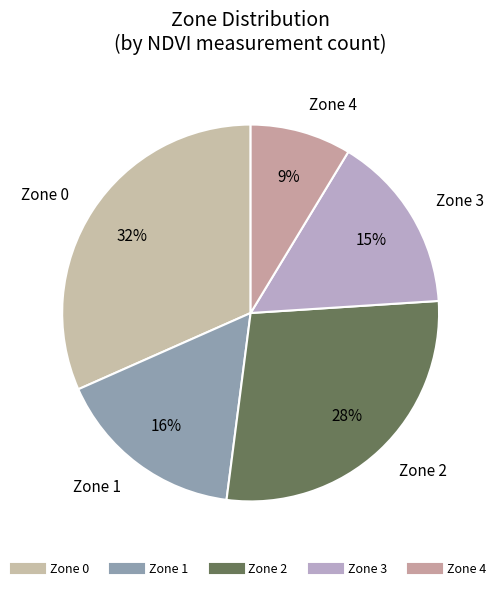

Rank the categories by value from lowest to highest.

Zone 4, Zone 3, Zone 1, Zone 2, Zone 0